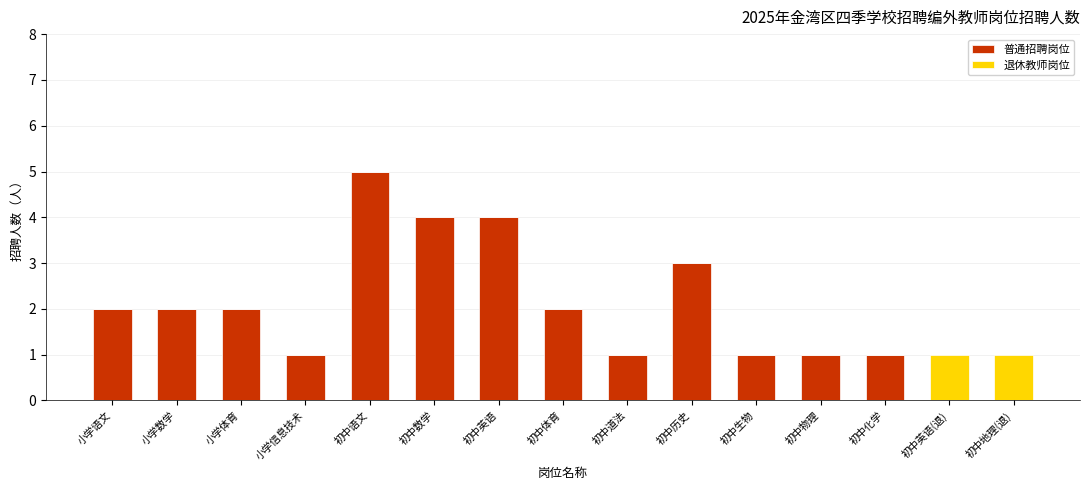

What is the sum of all 普通招聘岗位 values?

29